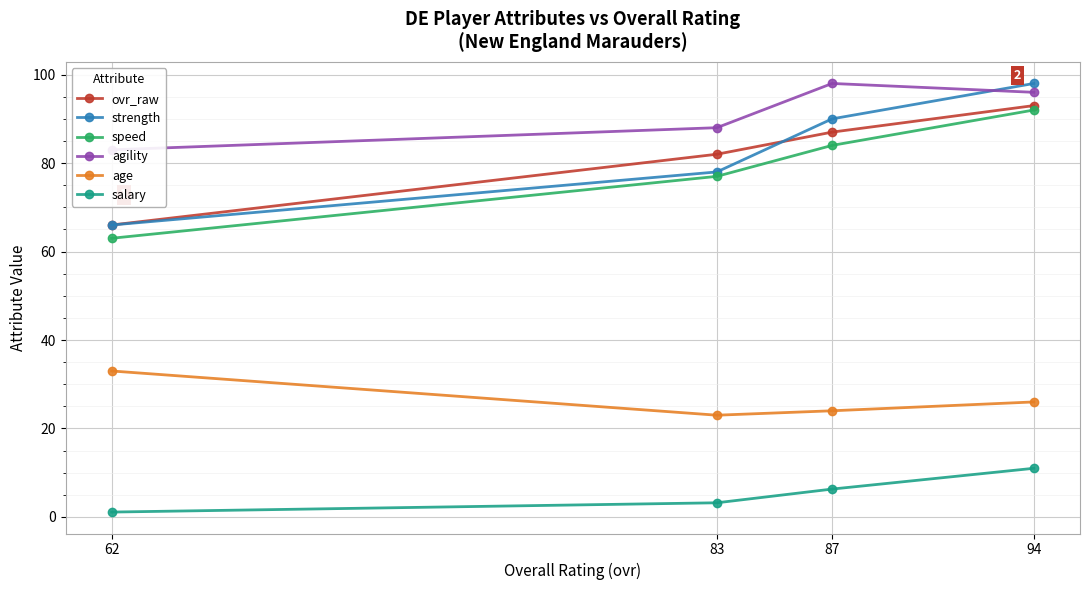

Read the strength value at 62.

66.0